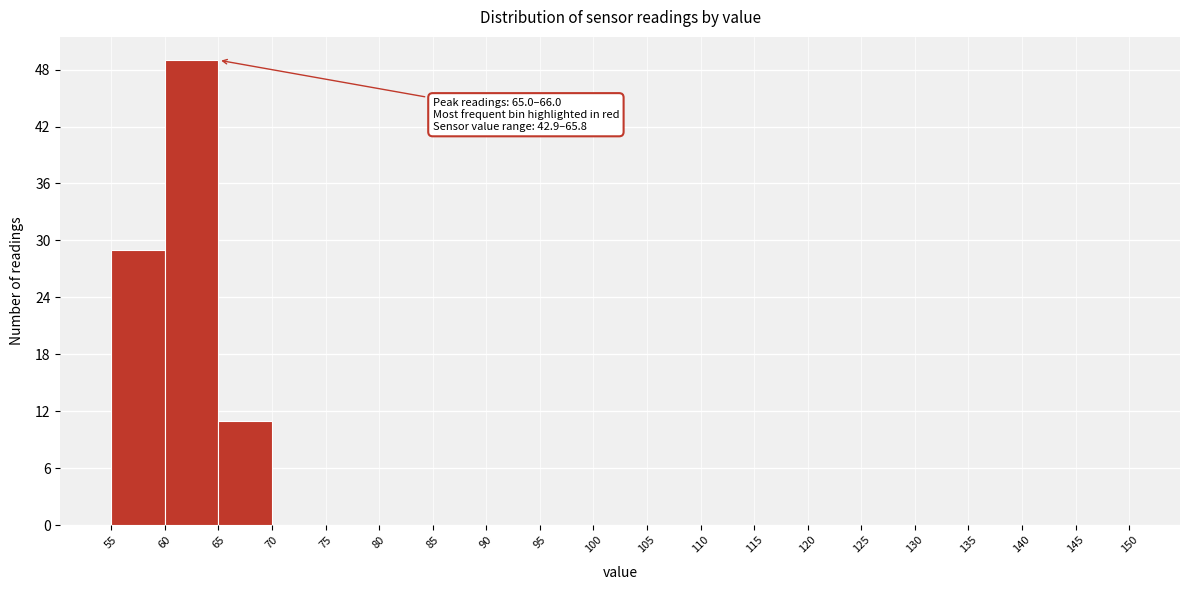

Over which range of the x-axis is the bar tallest?

60 to 65